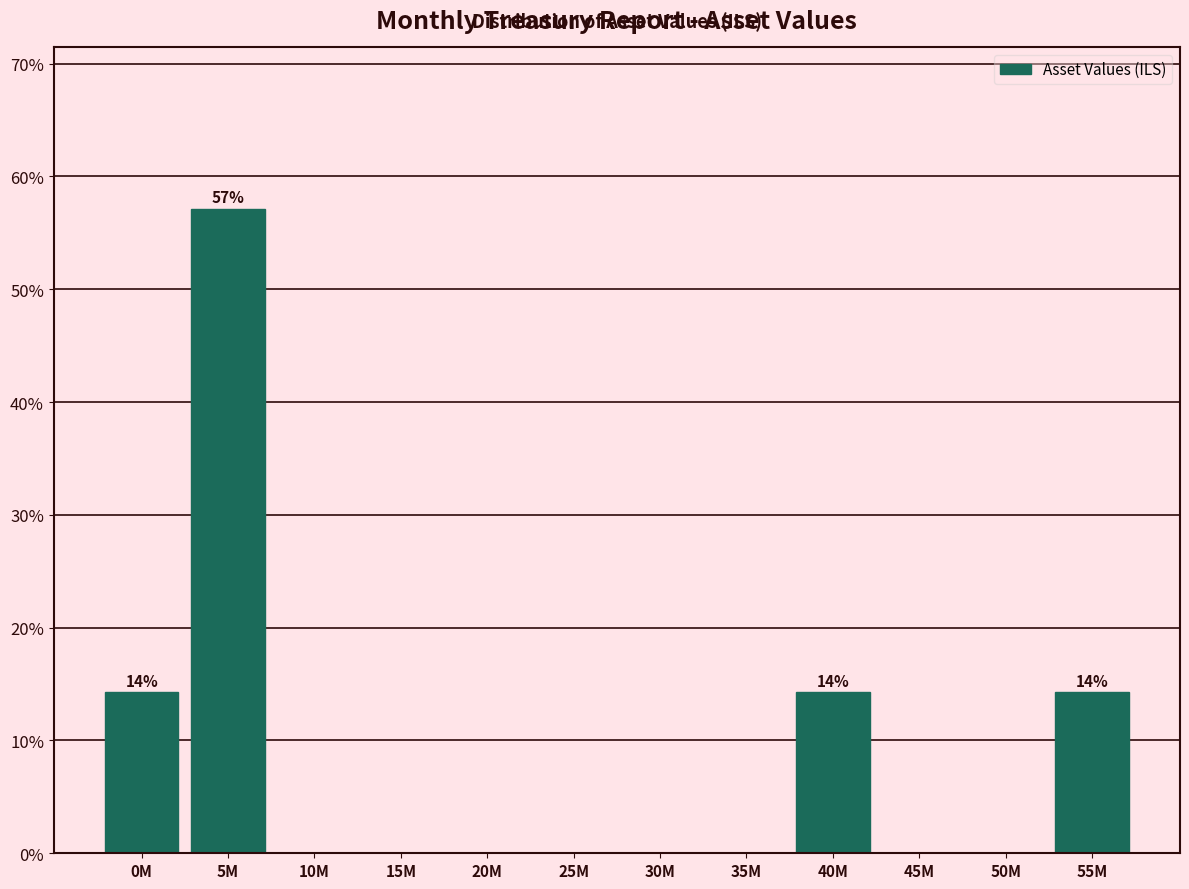

Reading right to left, transcribe all the data shown in this chart.

55M=14.3	50M=0.0	45M=0.0	40M=14.3	35M=0.0	30M=0.0	25M=0.0	20M=0.0	15M=0.0	10M=0.0	5M=57.1	0M=14.3